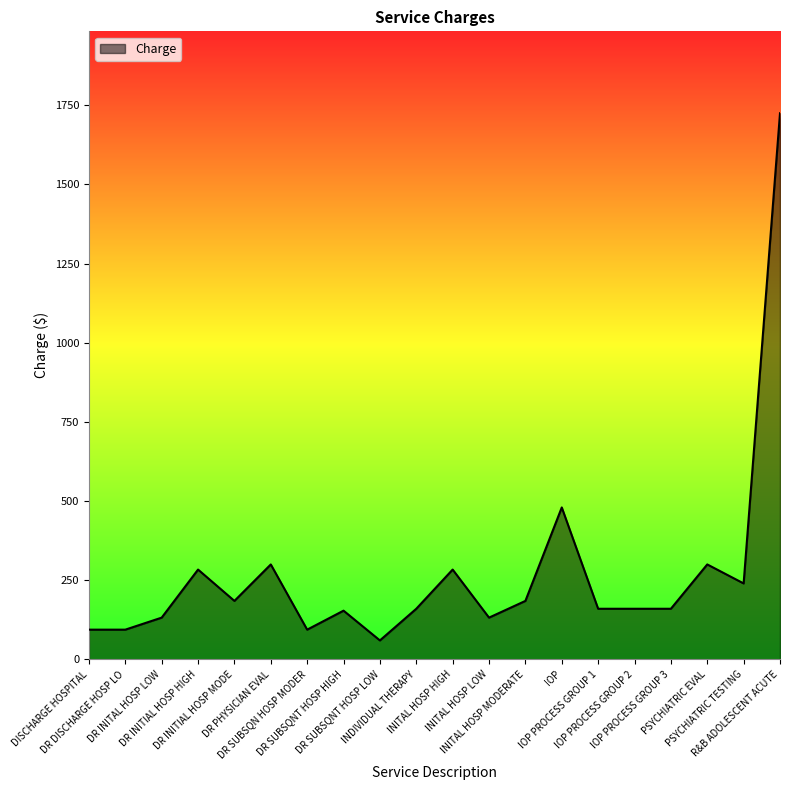

What is the ratio of the value at IOP PROCESS GROUP 2 to the value at DR SUBSQN HOSP MODER?

1.7